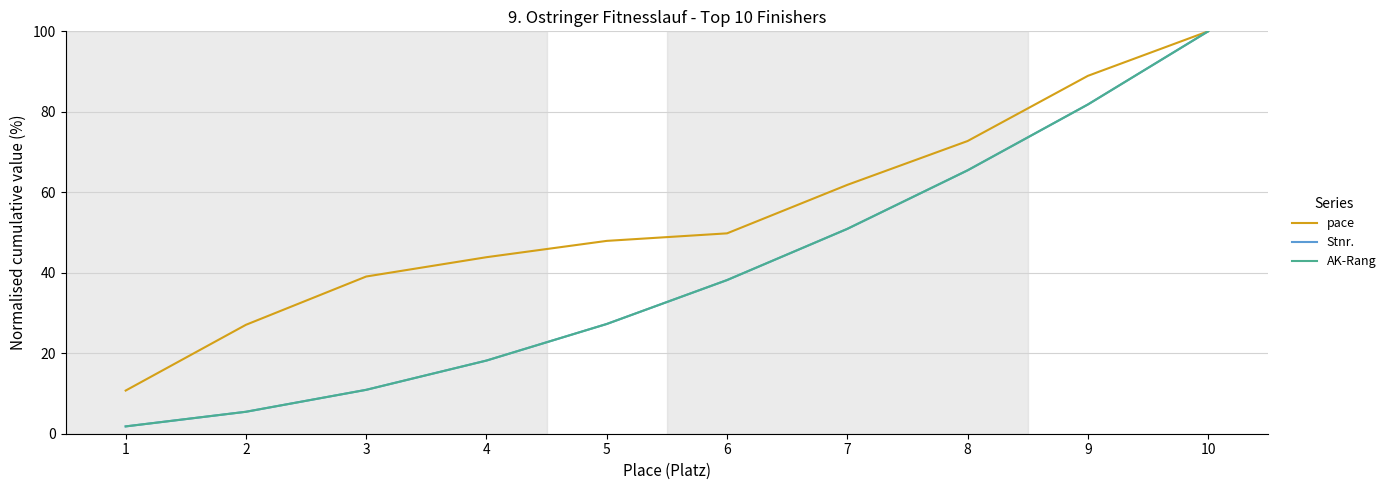

Which series has the largest total across all categories?

pace